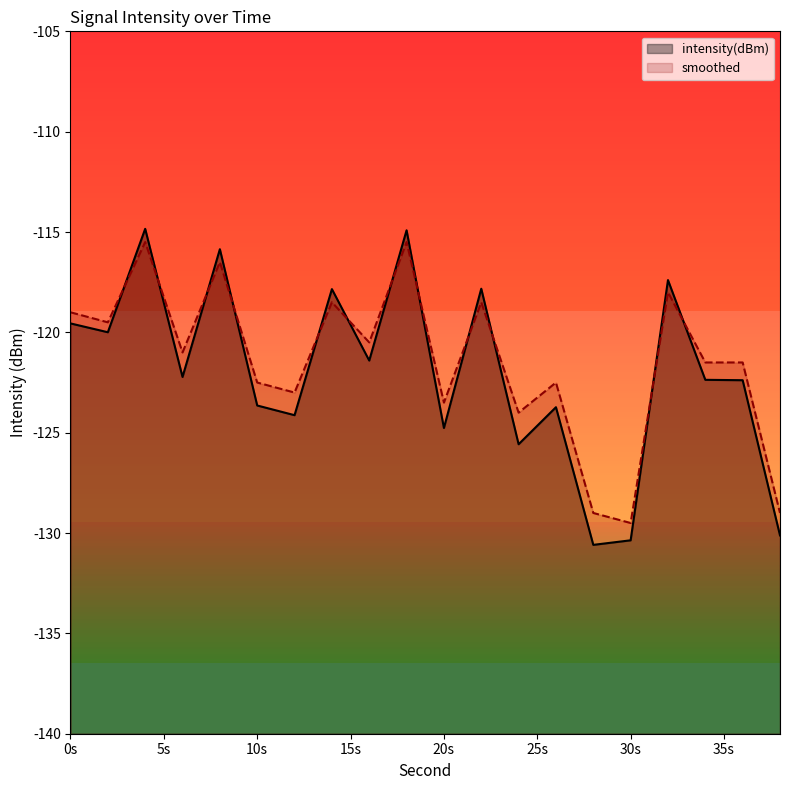

What is the spread (max minus min) of values at 2?

0.5